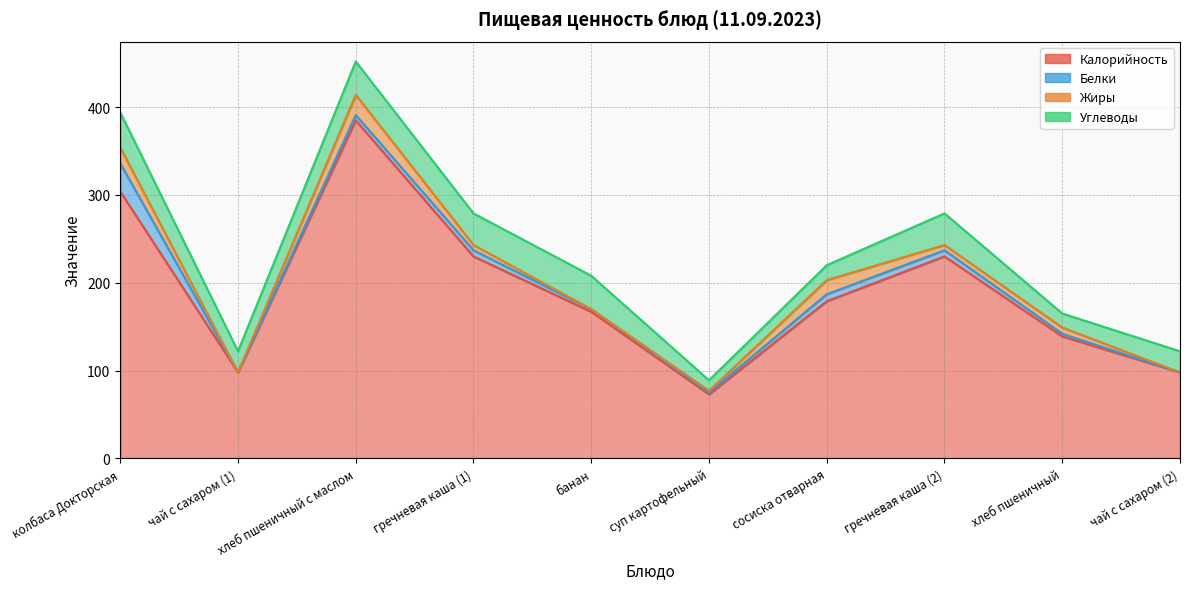

The Калорийность series shows 21 at суп картофельный. True or false?

False